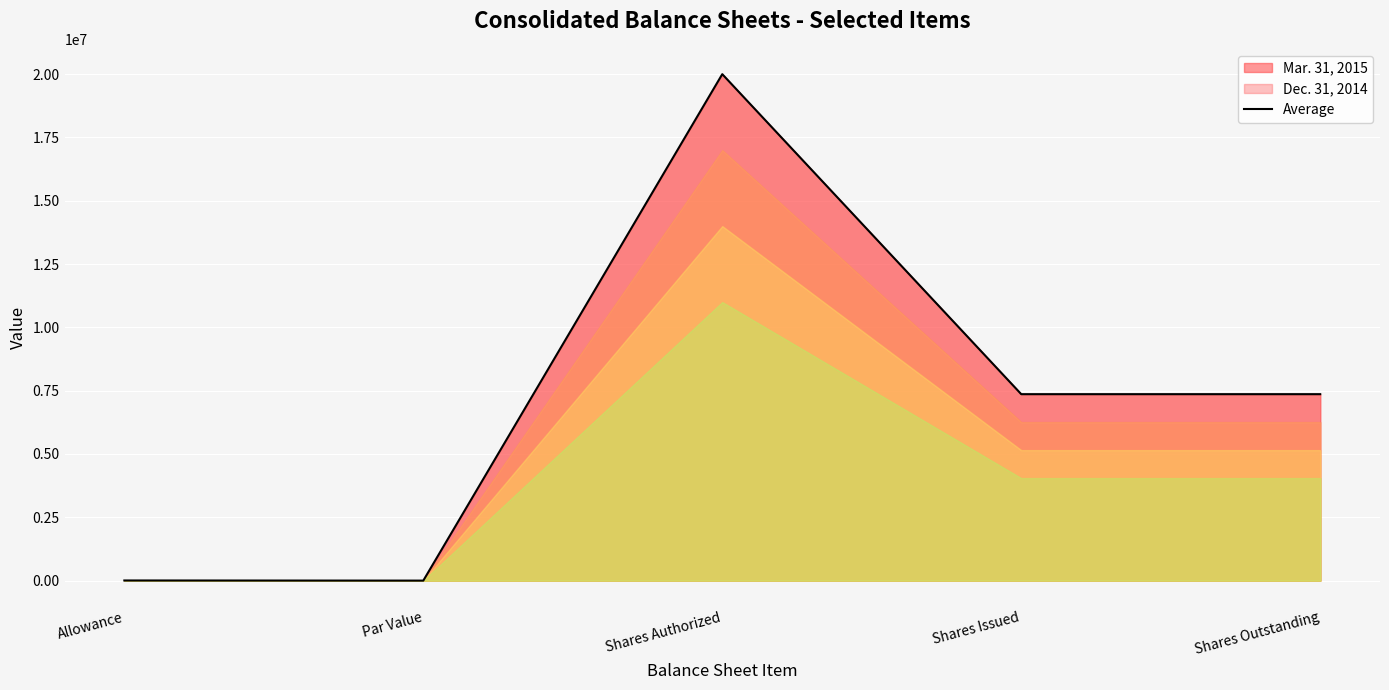

What is the highest value of the Average series?

20000000.0